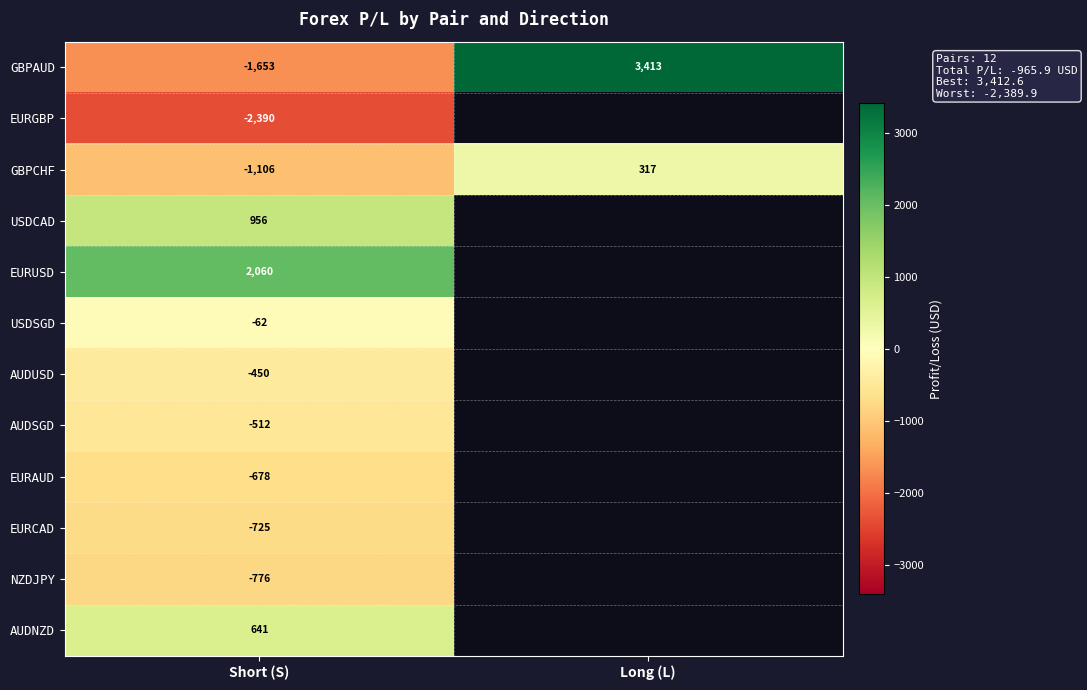

What is the smallest value displayed?

-2389.9